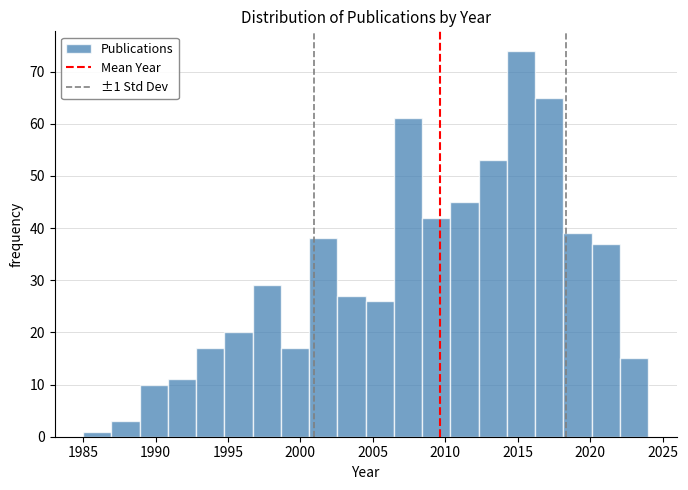

Around what value on the x-axis is the tallest bar? Give the approximate position of its centre, as read against the axis.

2015.0